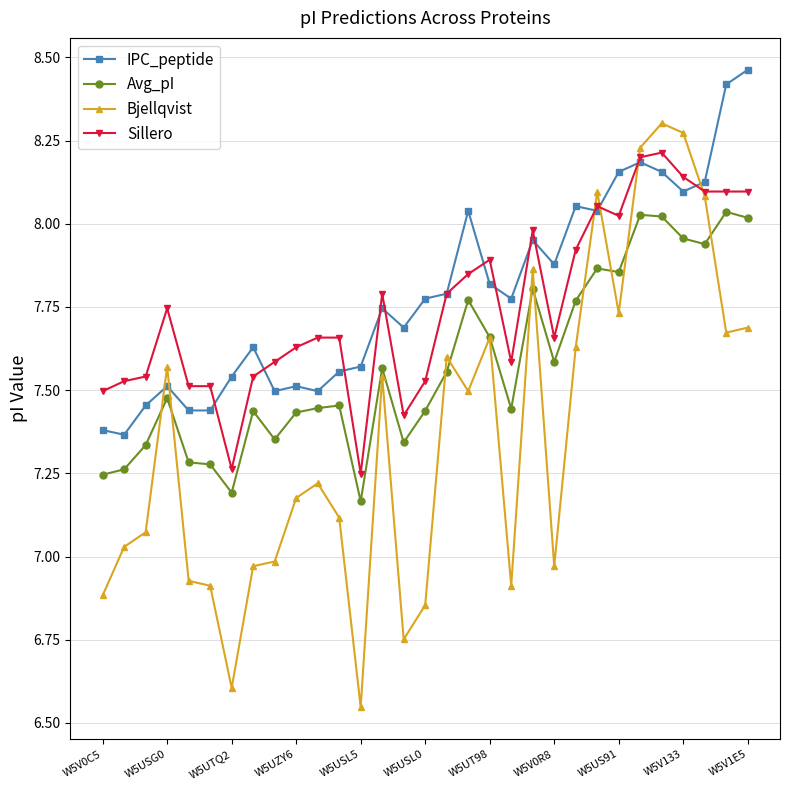

Which series ends up on top after the final intersection of Bjellqvist and IPC_peptide?

IPC_peptide